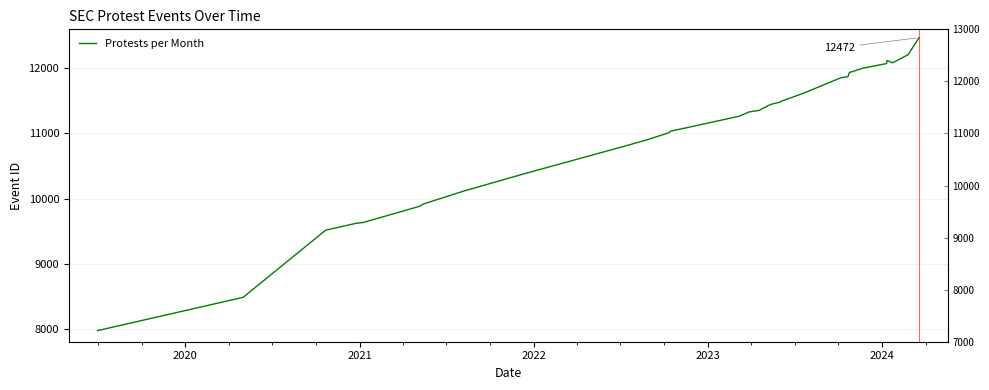

True or false: the data shows 5803 at 10.

False